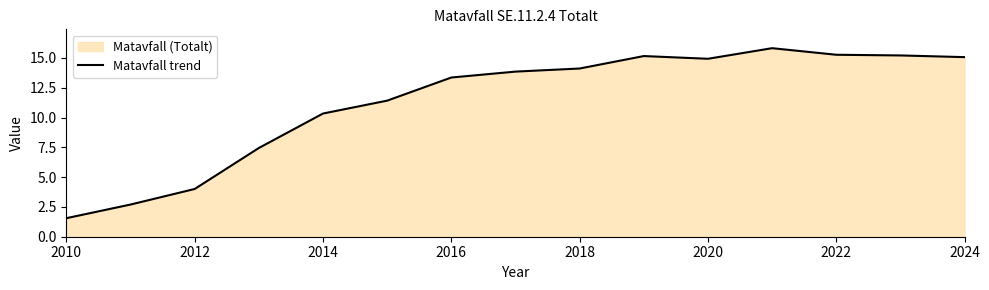

What is the label of the 1st point from the left?

2010